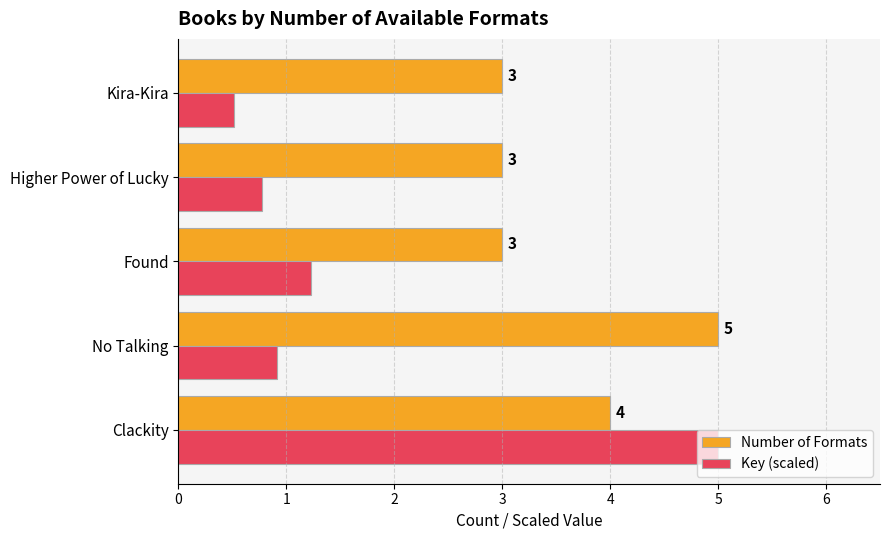

Which category has the highest value in the Number of Formats series?

No Talking